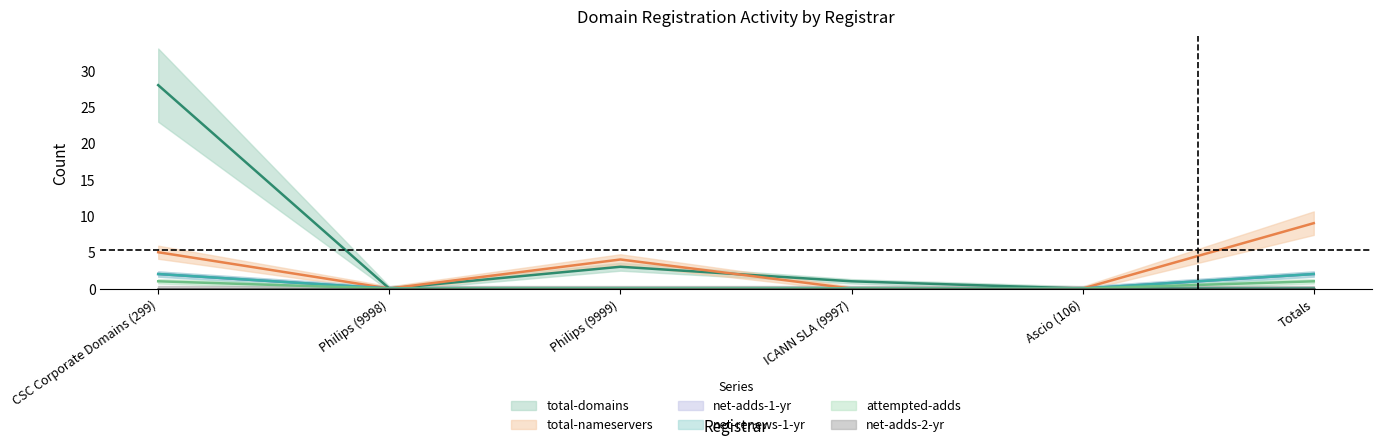

What is the label of the 2nd point from the left?

Philips (9998)